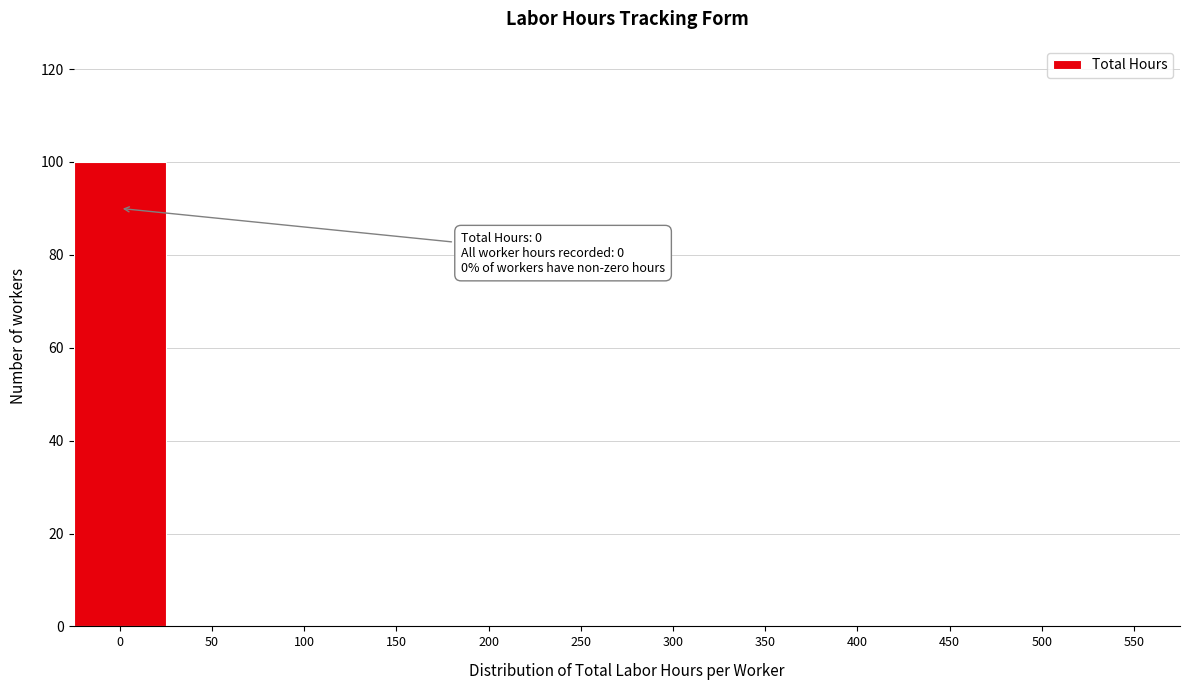

Reading left to right, extract all data points from this chart.

0=100	50=0	100=0	150=0	200=0	250=0	300=0	350=0	400=0	450=0	500=0	550=0